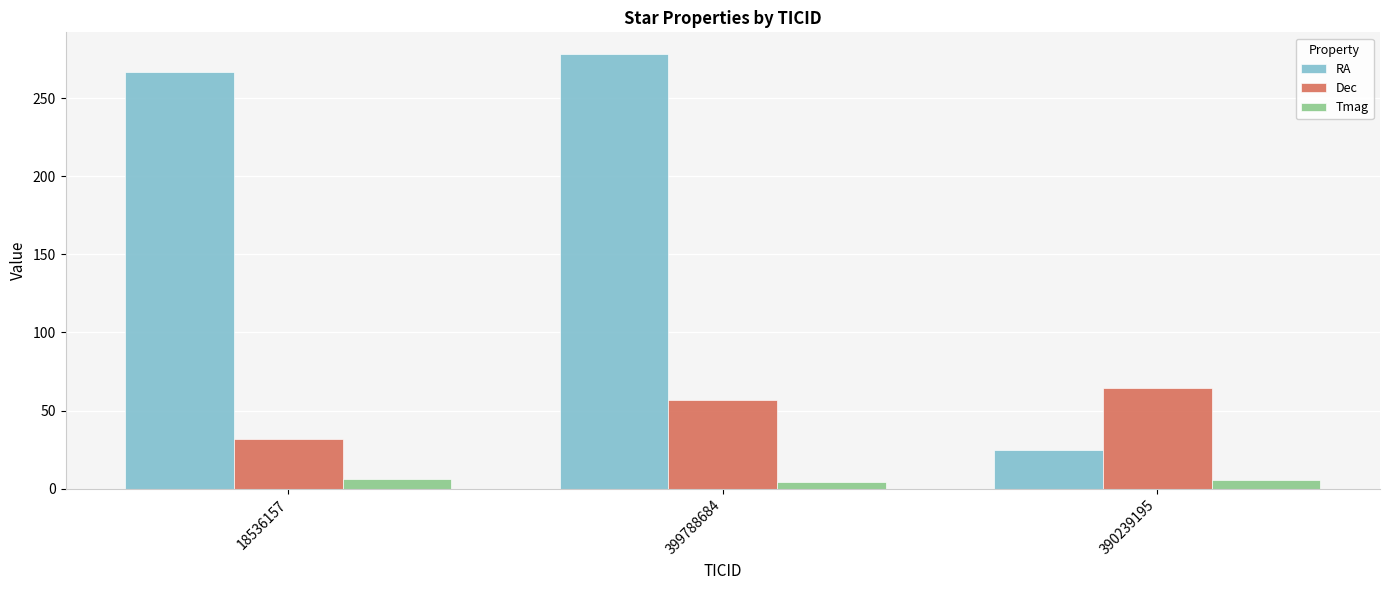

What is the approximate value of Tmag at 18536157?

6.2